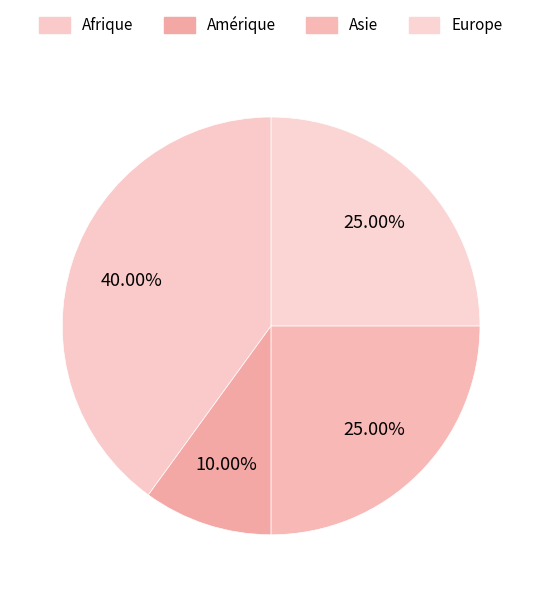

How many slices are in this pie chart?

4